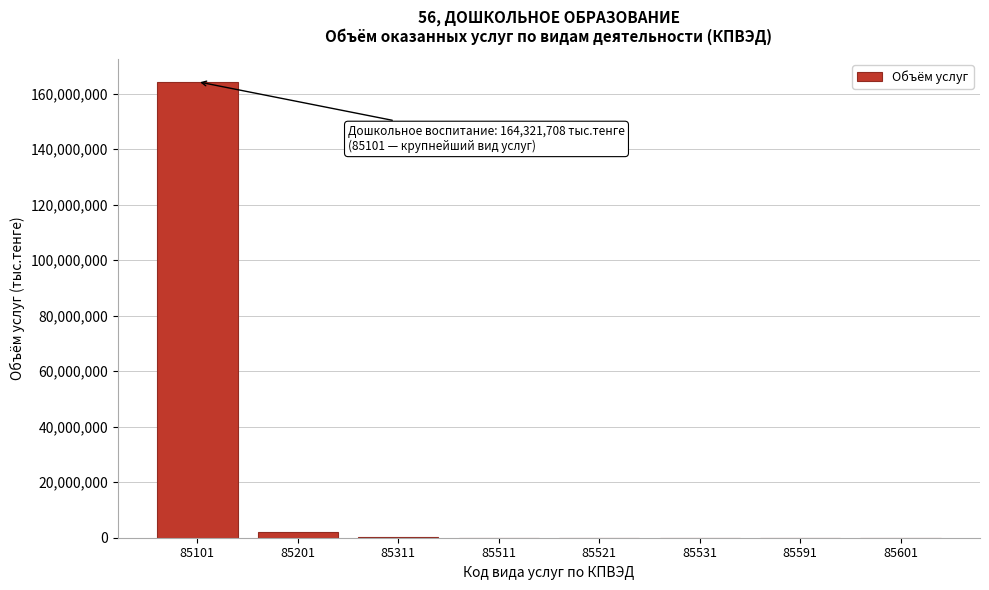

What is the maximum value shown in the chart?

164321708